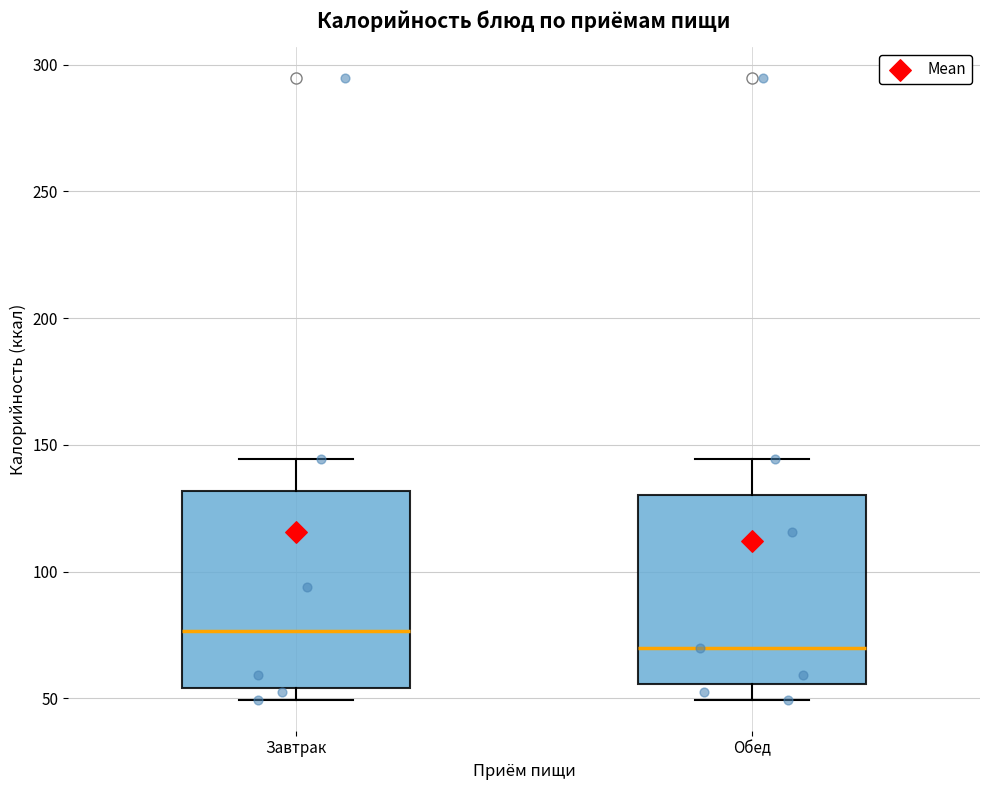

Reading left to right, read every box against the y-axis: the position of its median line, the range the box covers, and the ends of its whiskers. The values are not printed on the chart, so give them approximately, as read against the axis.

Завтрак: median 75, box 55 to 130, whiskers 50 to 145
Обед: median 70, box 55 to 130, whiskers 50 to 145